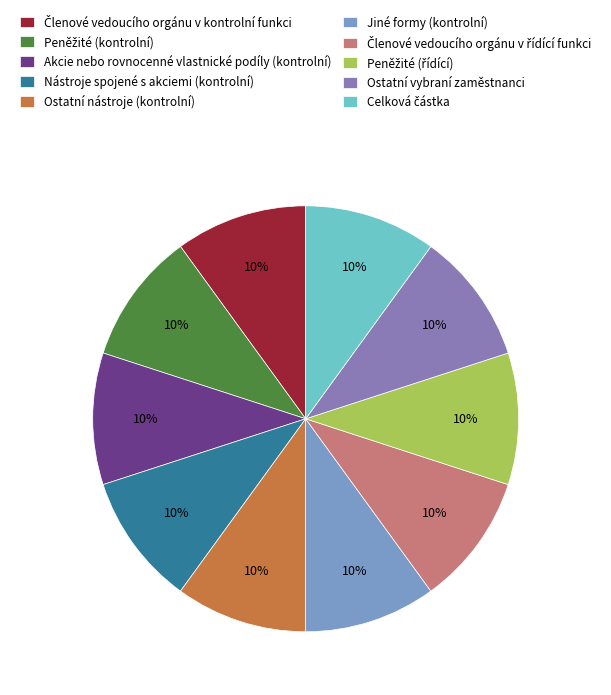

How many slices are in this pie chart?

10